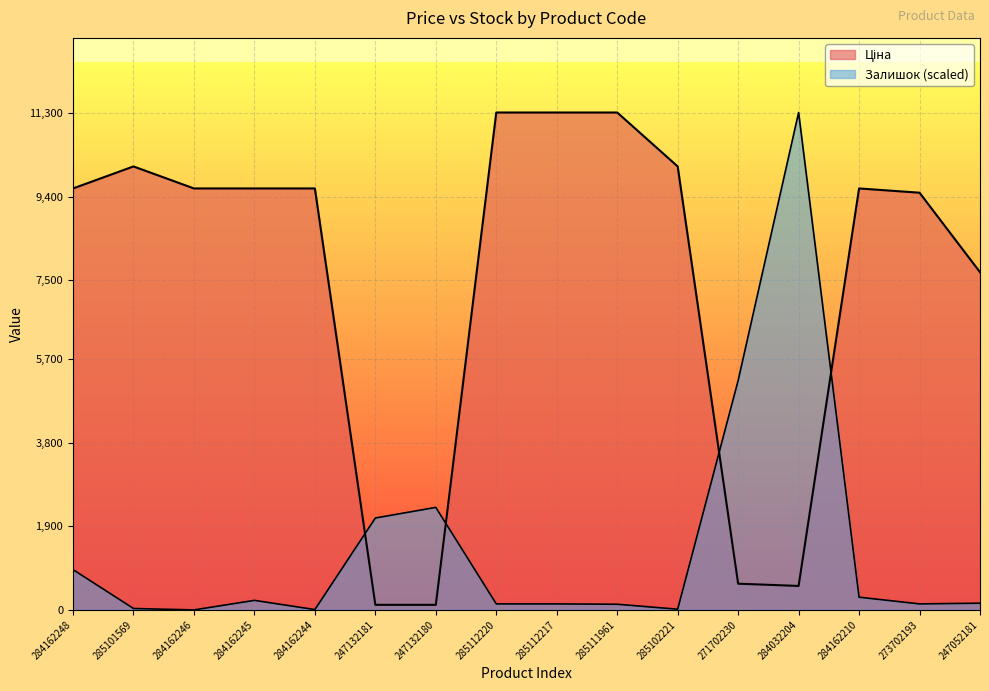

Where is the first local minimum for Залишок?

284162246